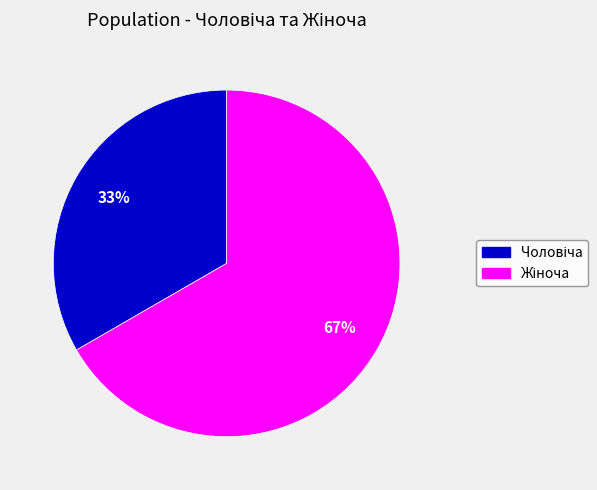

Is there a majority slice in this chart?

Yes